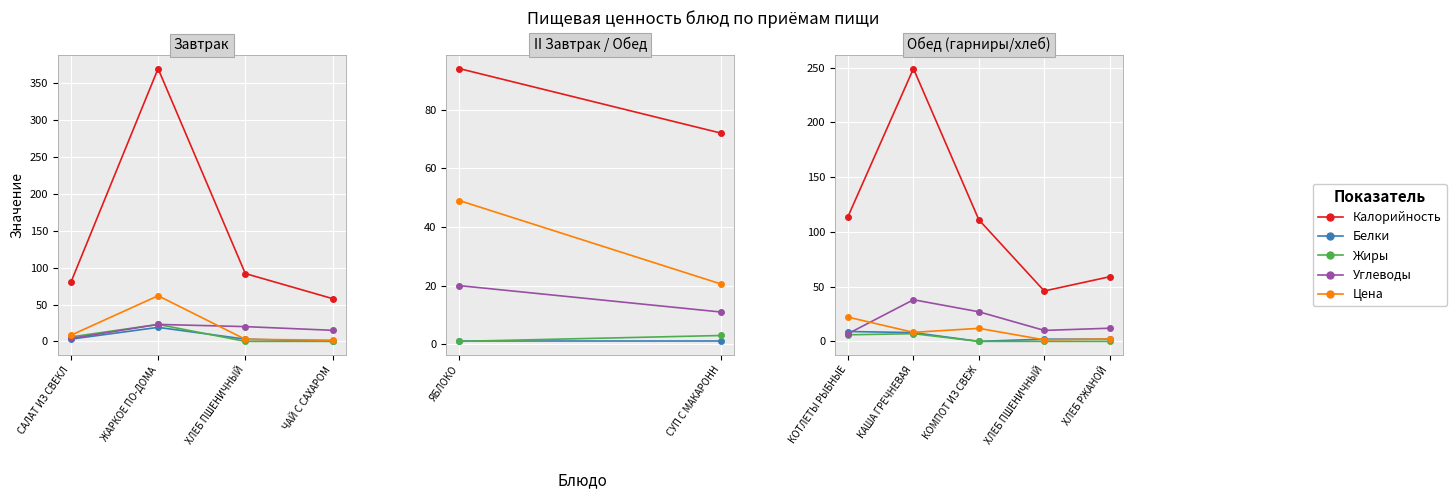

What is the average value of the Жиры series?

2.6